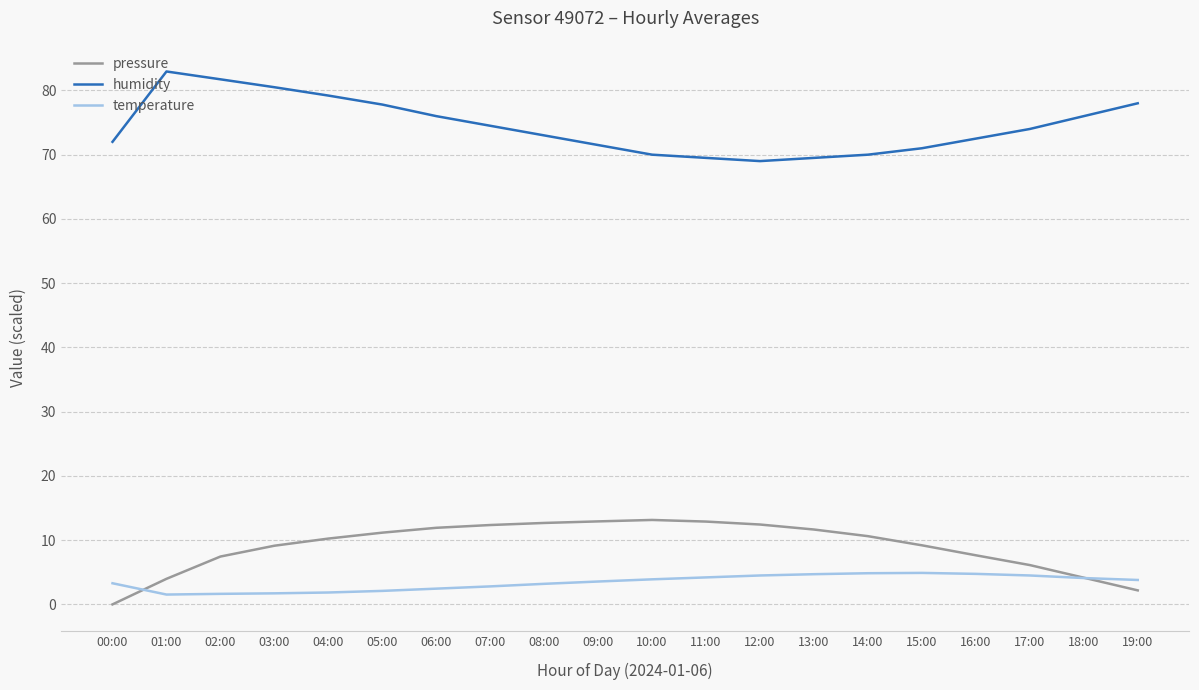

Is the value of humidity at 14:00 greater than the value of pressure at 01:00?

Yes